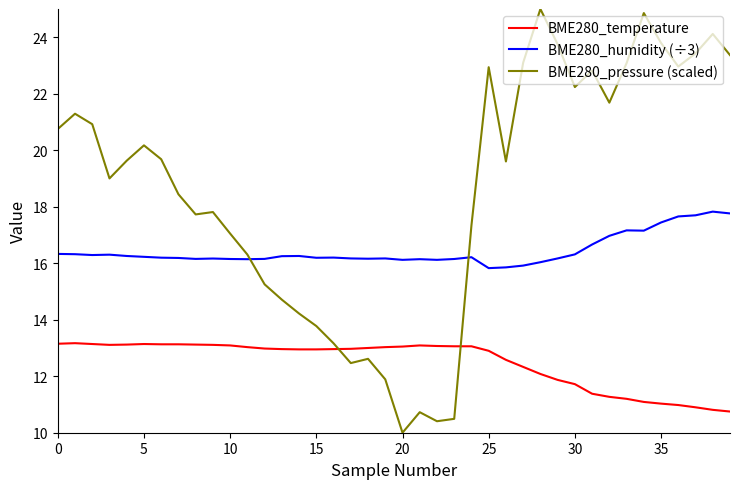

What is the greatest value displayed?

25.0